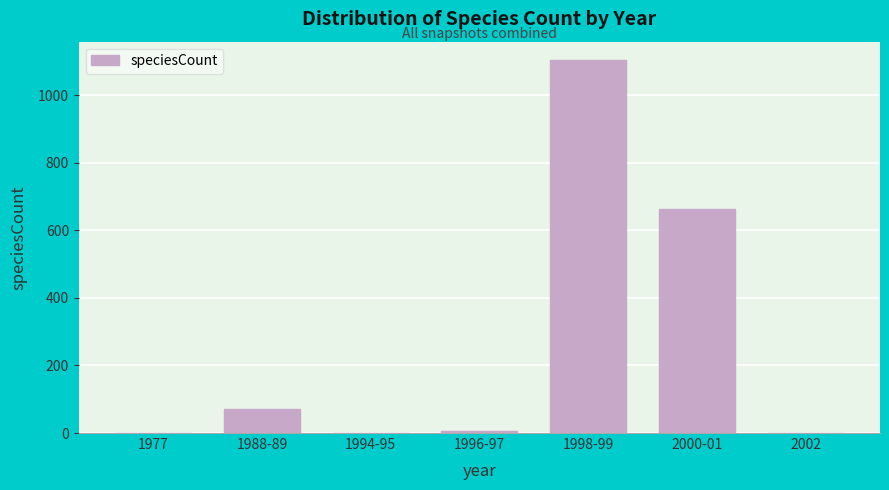

The chart shows a value of 1103 at 1998-99. True or false?

True